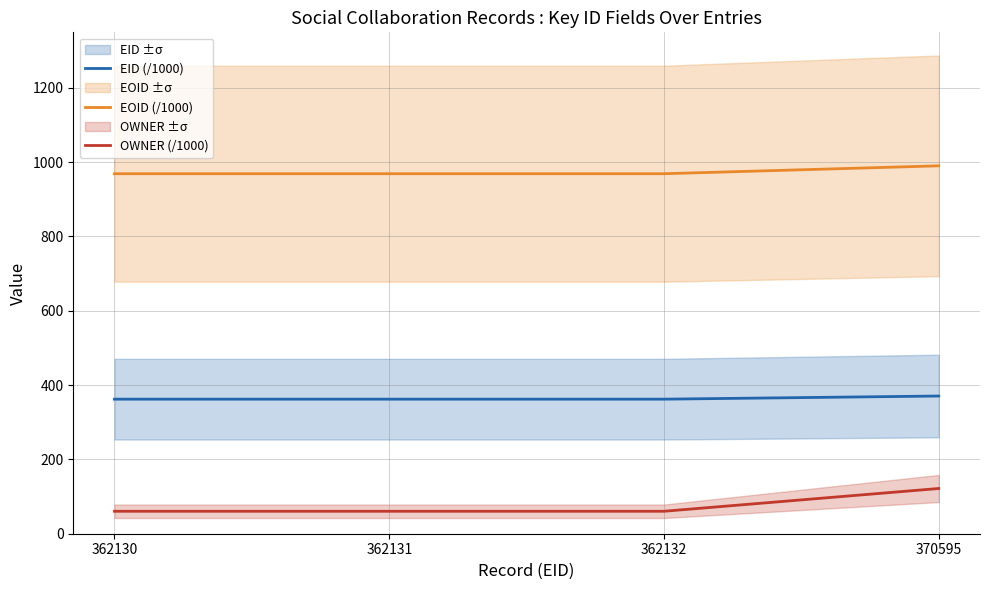

True or false: EOID (/1000) has more than 2 interior local peaks.

False